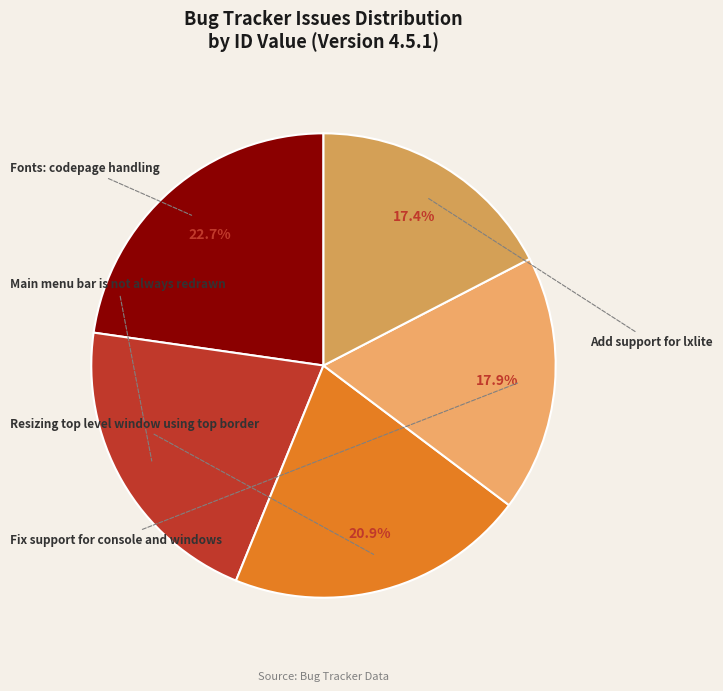

What percentage do Fonts: codepage handling and Main menu bar is not always redrawn together represent?

43.9%